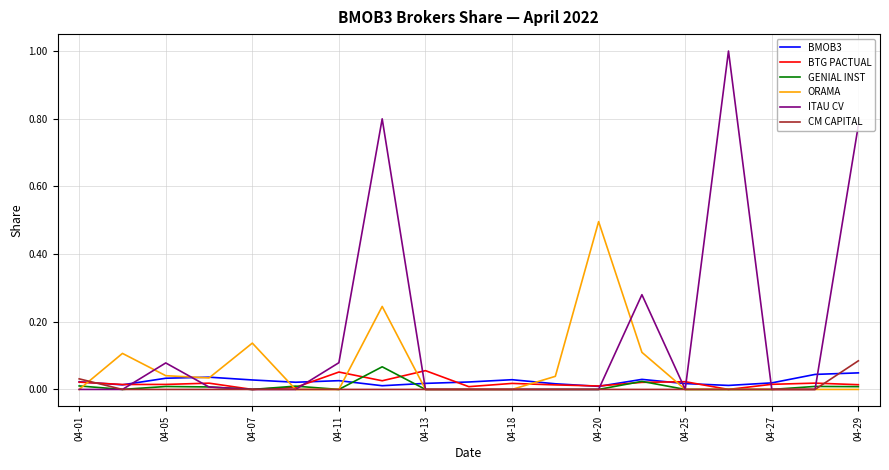

Which series has the largest total across all categories?

ITAU CV